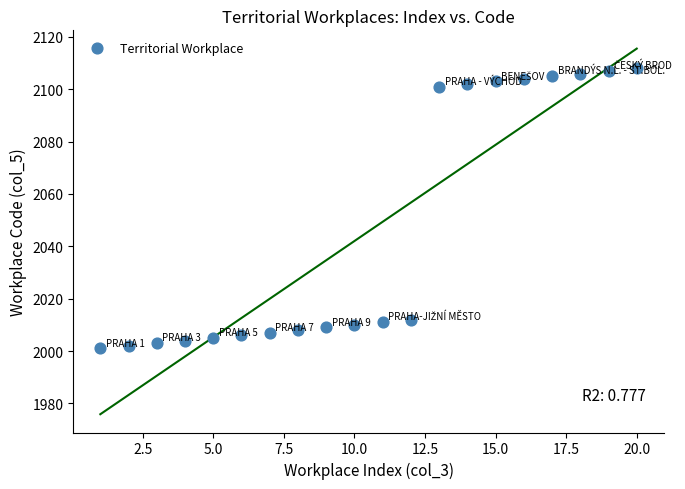

What is the range of X values (max minus min)?

19